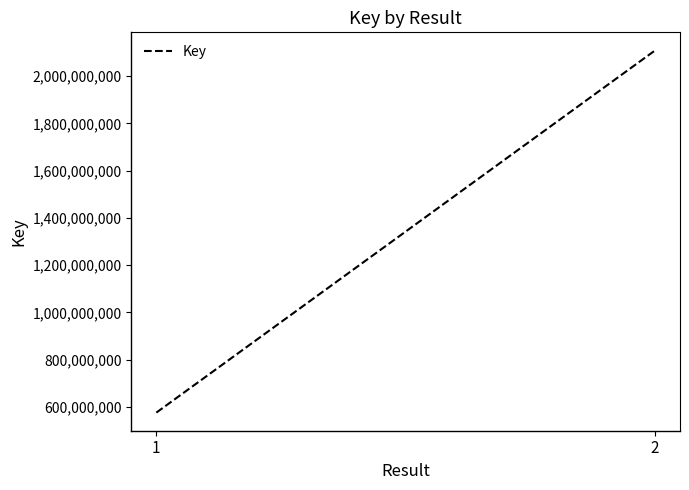

Reading left to right, extract all data points from this chart.

1=575578050	2=2108573648